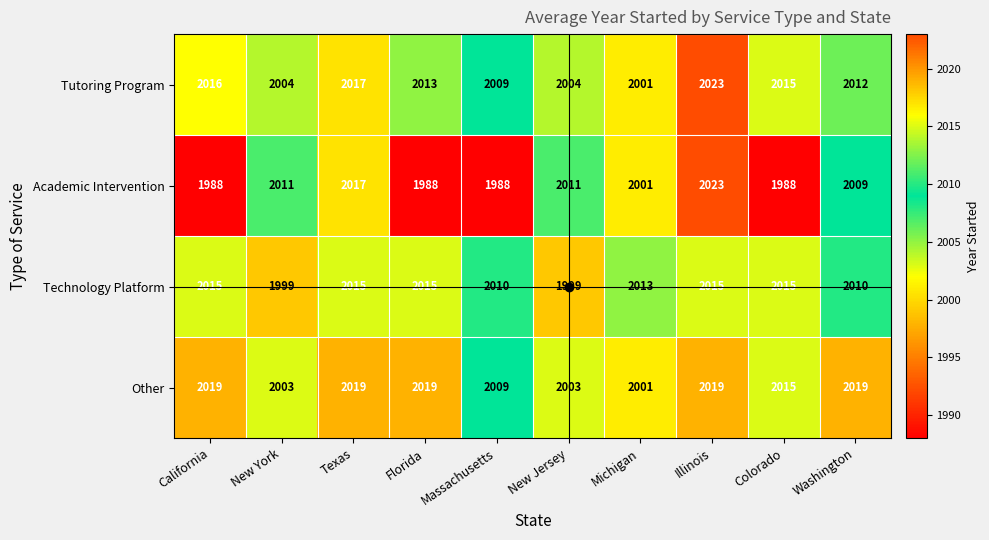

The value of Technology Platform at New Jersey is 1999. True or false?

True